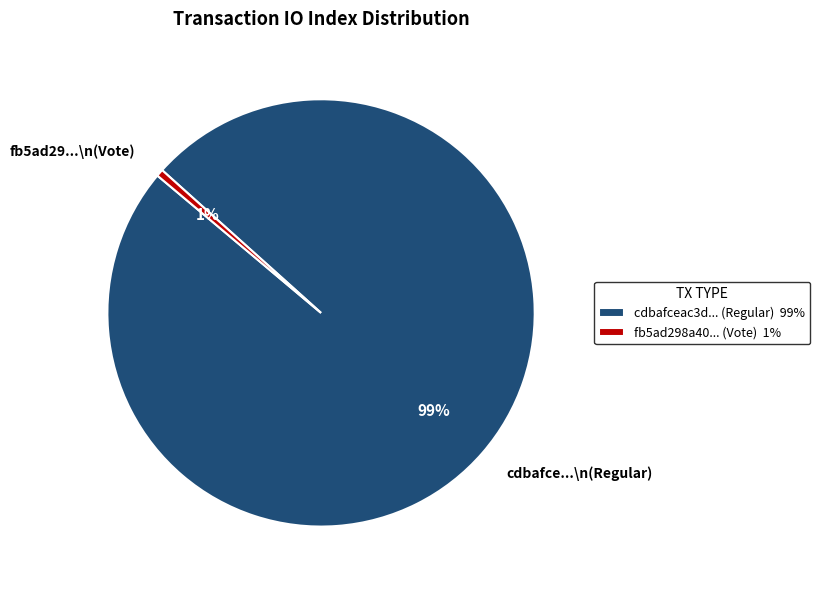

What percentage is the fb5ad29...\n(Vote) slice, to the nearest percent?

1%